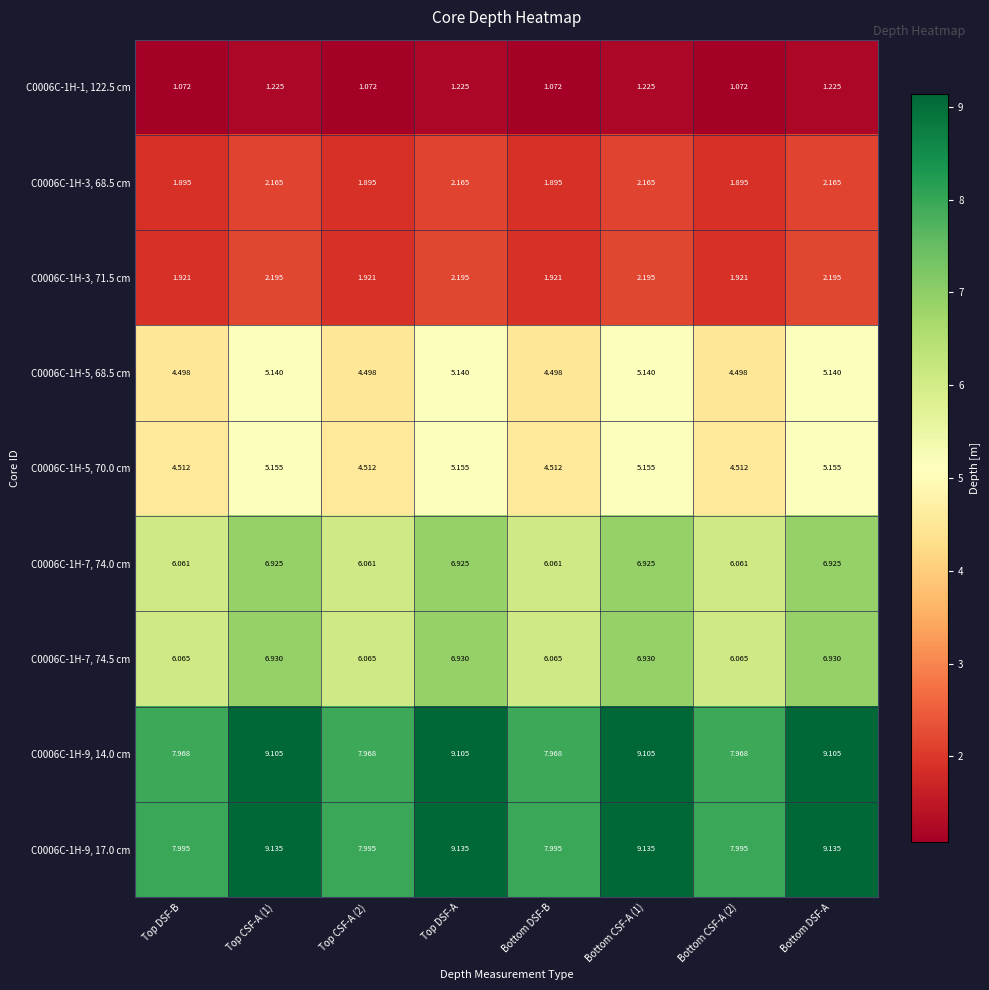

Is the value of C0006C-1H-9, 17.0 cm at Top CSF-A (1) greater than the value of C0006C-1H-9, 14.0 cm at Top DSF-B?

Yes